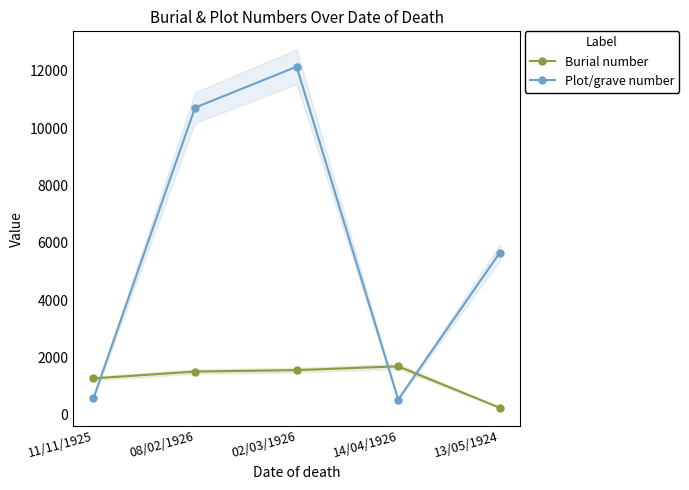

Is the value of Plot/grave number at 02/03/1926 greater than the value of Burial number at 08/02/1926?

Yes